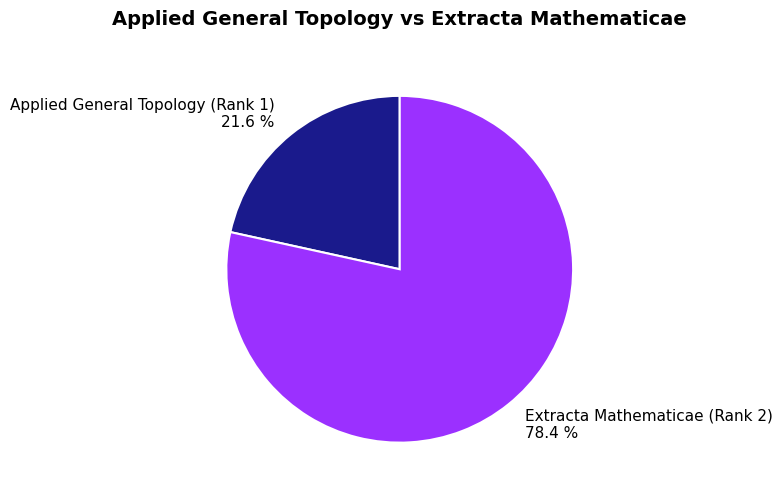

Does Extracta Mathematicae (Rank 2) account for over 50% of the chart?

Yes